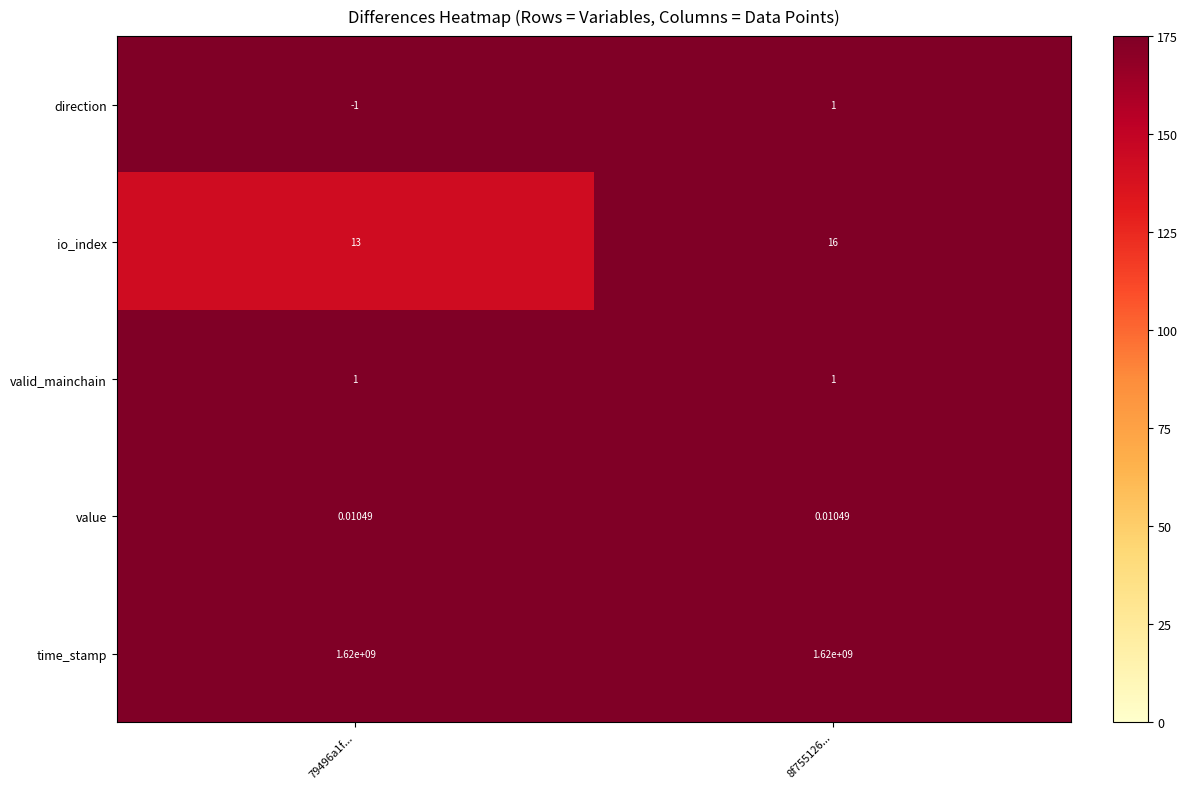

Which series has the largest total across all categories?

time_stamp